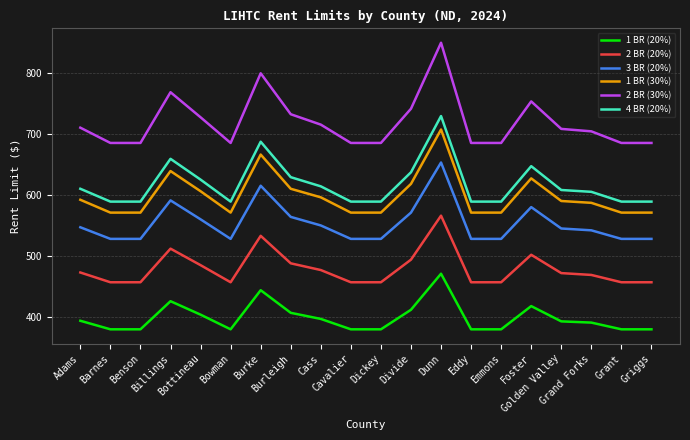

What is the spread (max minus min) of values at Bottineau?

323